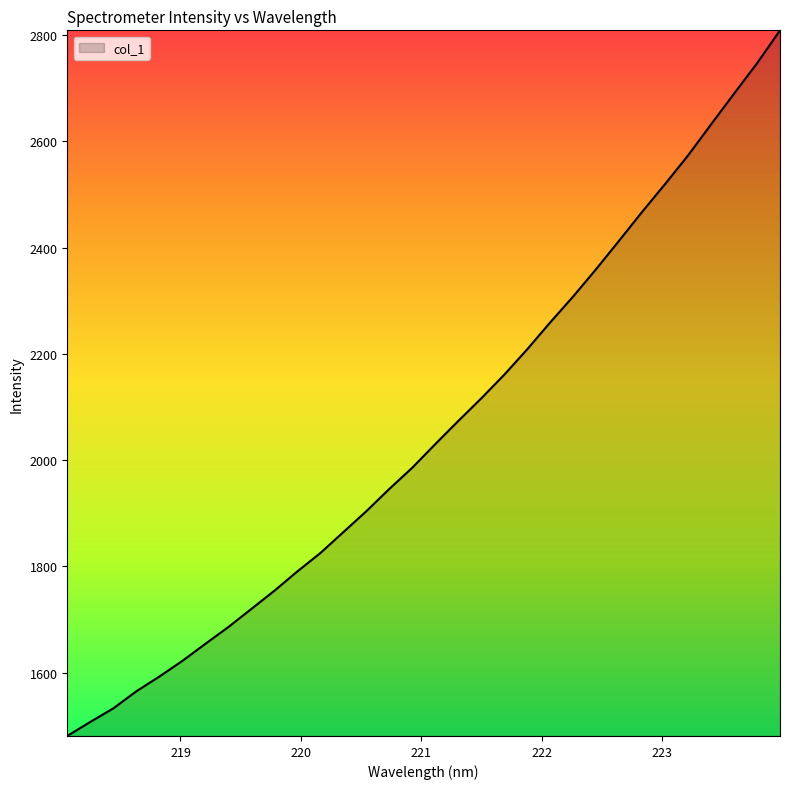

Count the number of data series in this chart.

1